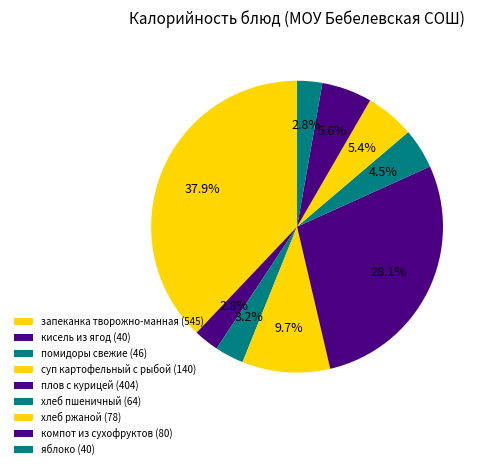

Count the number of slices in the pie.

9